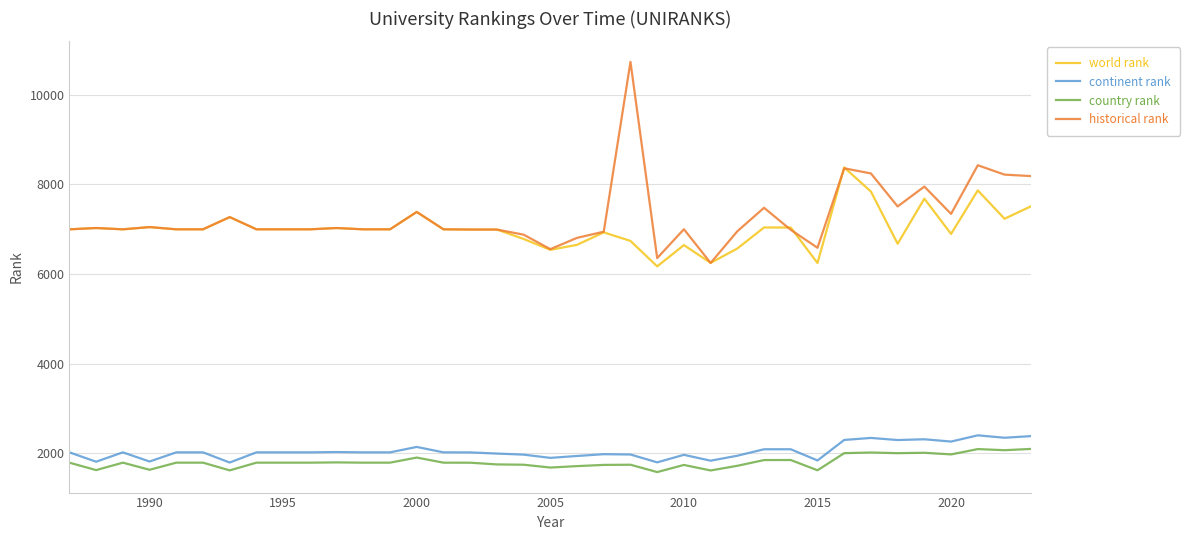

Which series has the largest range (max minus min)?

historical rank